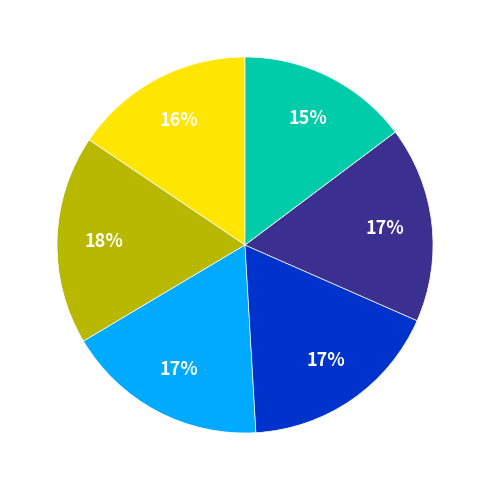

Is there a majority slice in this chart?

No